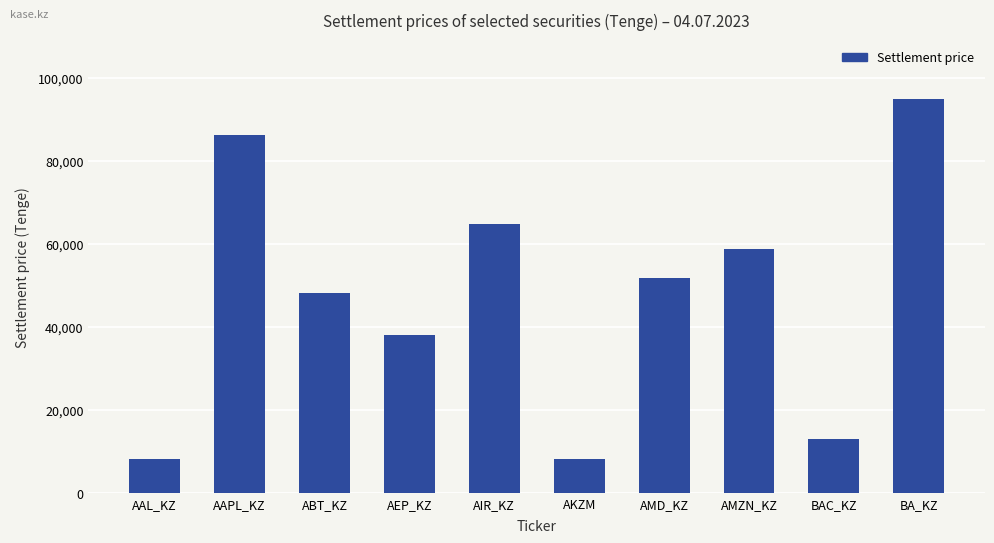

At which category does the chart reach its peak across all series?

BA_KZ